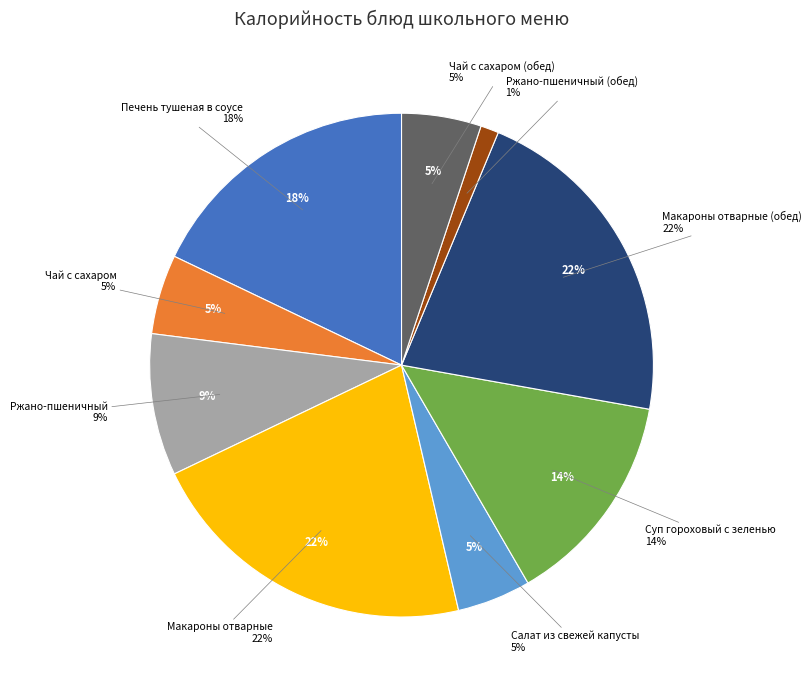

To the nearest percent, what is the combined percentage of Печень тушеная в соусе and Ржано-пшеничный?

27%